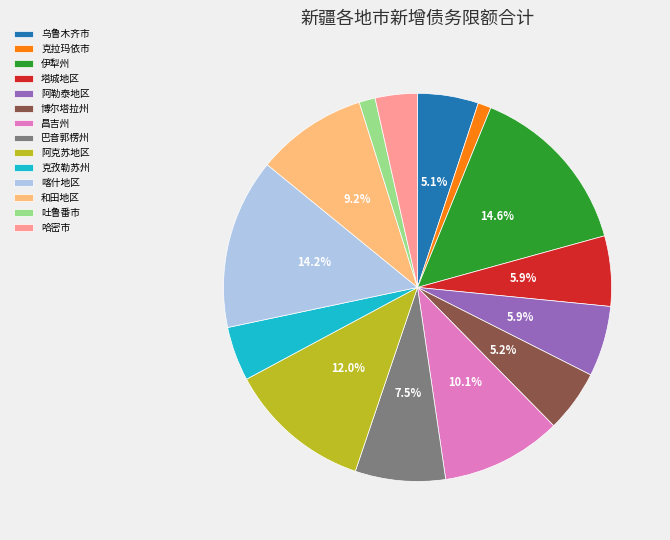

To the nearest percent, what is the difference between the 和田地区 and 巴音郭楞州 slice percentages?

2%